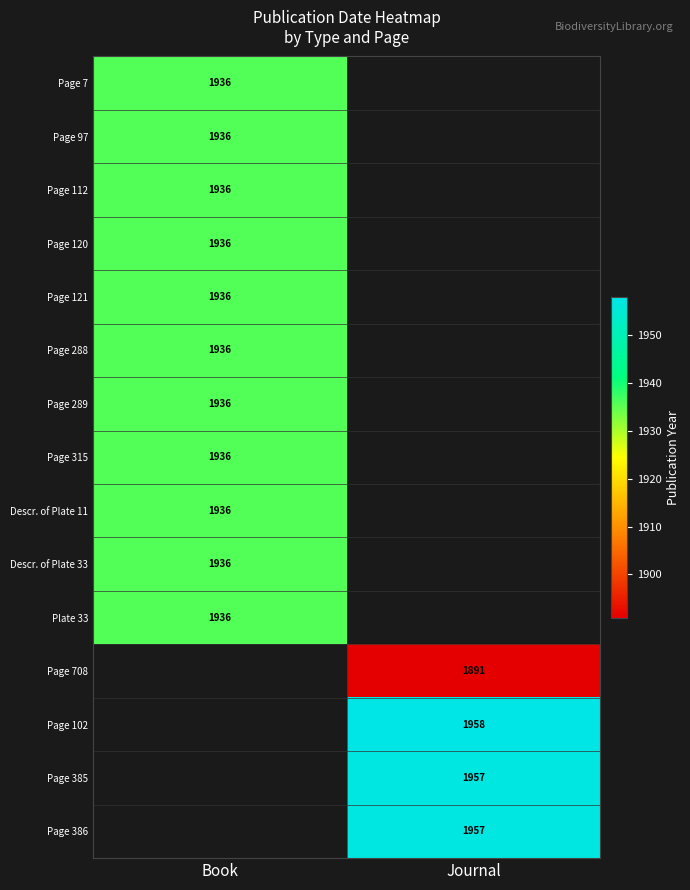

Between Book and Journal, which is larger?

Journal